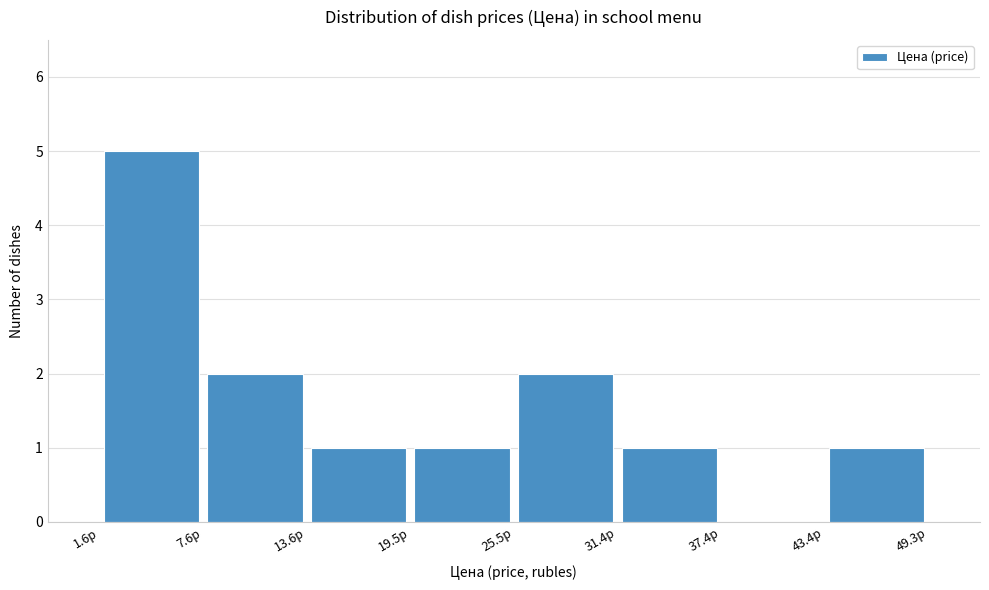

Which range on the x-axis has the tallest bar?

2 to 8